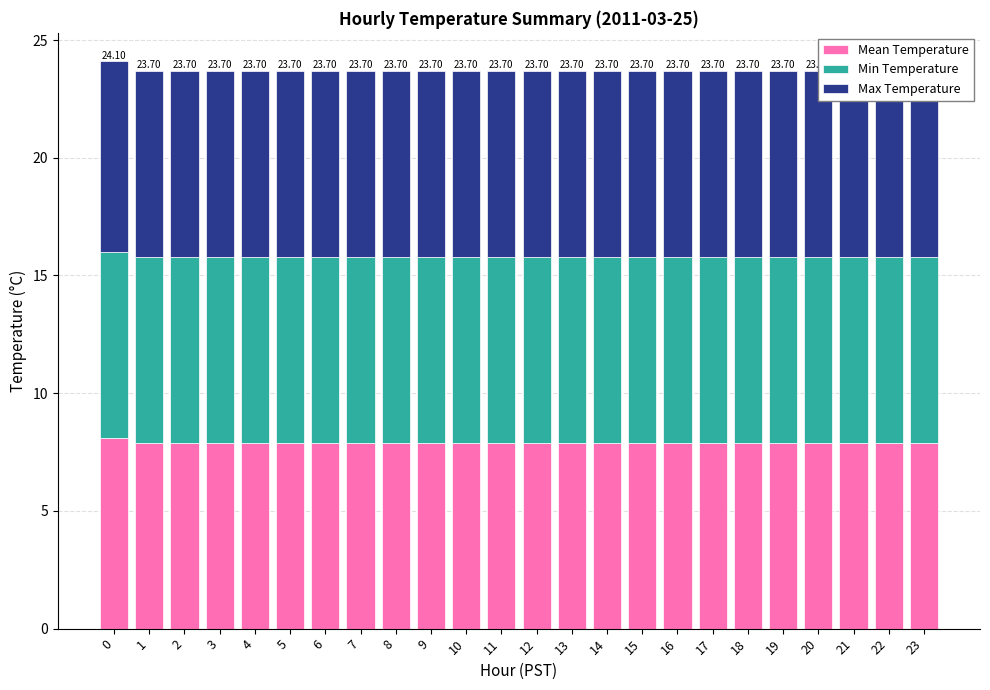

True or false: Min Temperature has a value of 5.2 at 18.

False